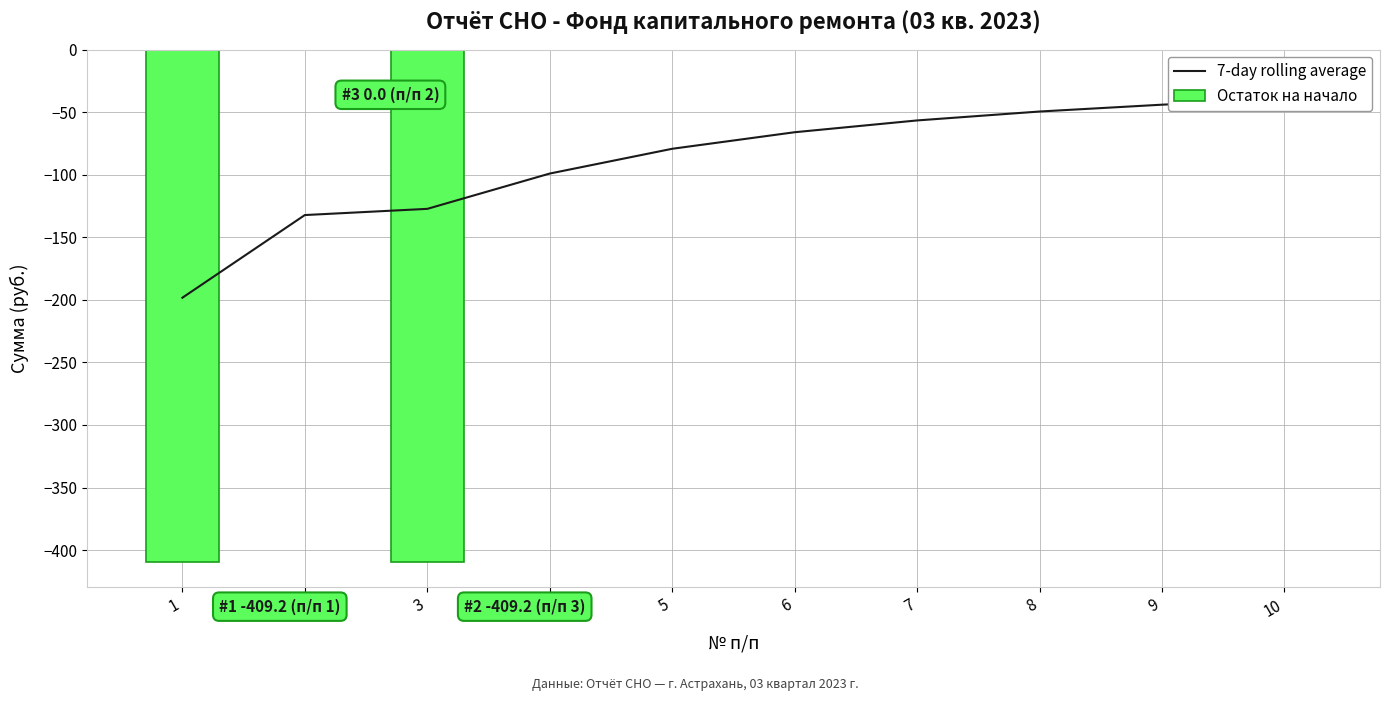

Reading left to right, extract all data points from this chart.

7-day rolling average: 1=-198.3	2=-132.2	3=-127.2	4=-99.0	5=-79.2	6=-66.0	7=-56.5	8=-49.4	9=-44.0	10=-39.5
Остаток на начало: 1=-409.2	2=0.0	3=-409.2	4=0.0	5=0.0	6=0.0	7=0.0	8=0.0	9=0.0	10=0.0